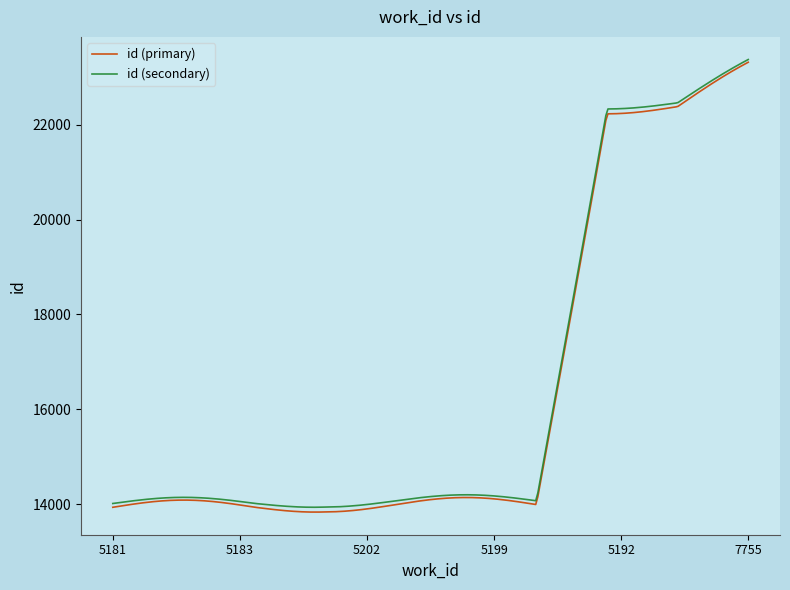

Which series has the largest range (max minus min)?

id (primary)